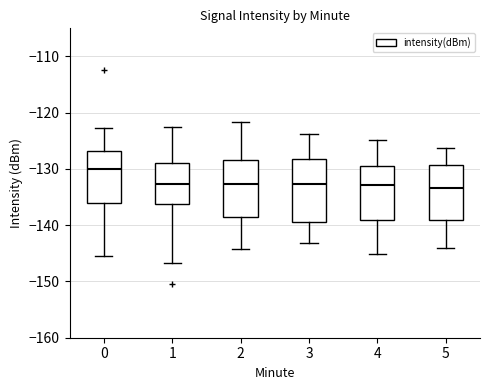

Which box is the tallest, from its lower edge to its upper edge?

3